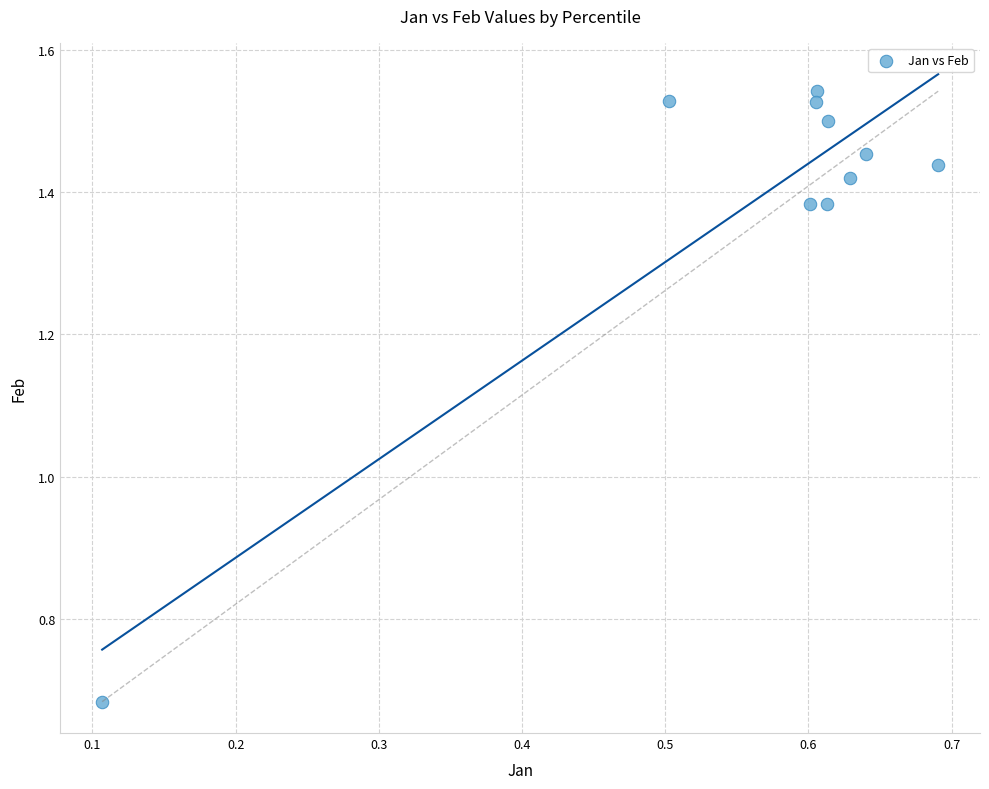

What is the average X value?

0.6